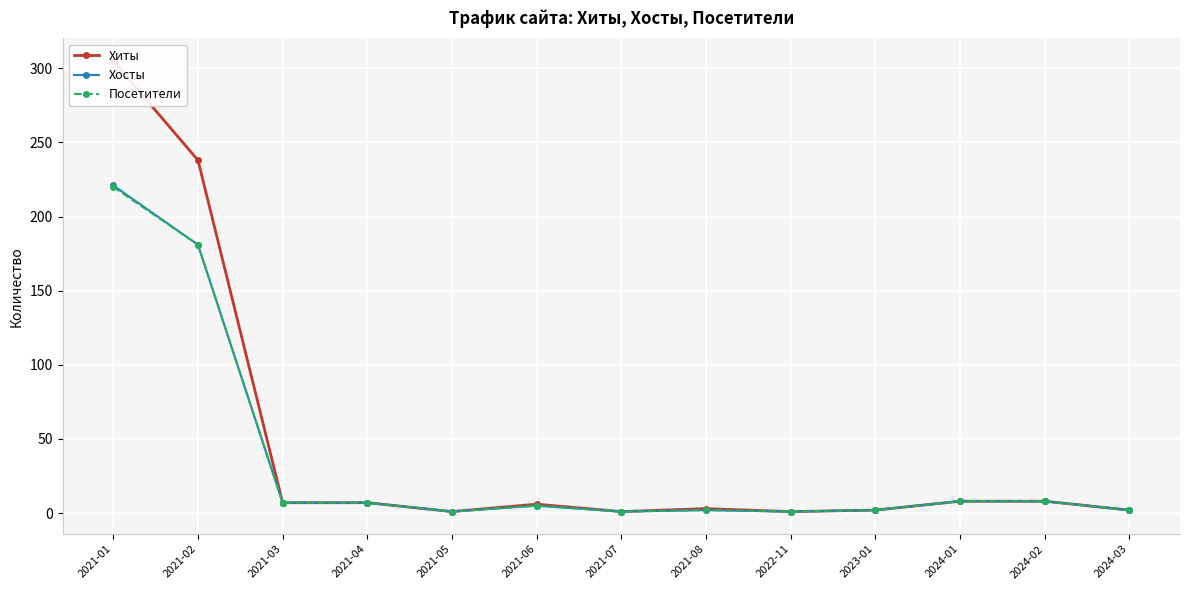

Read the Посетители value at 2021-03, to the nearest 5.

5